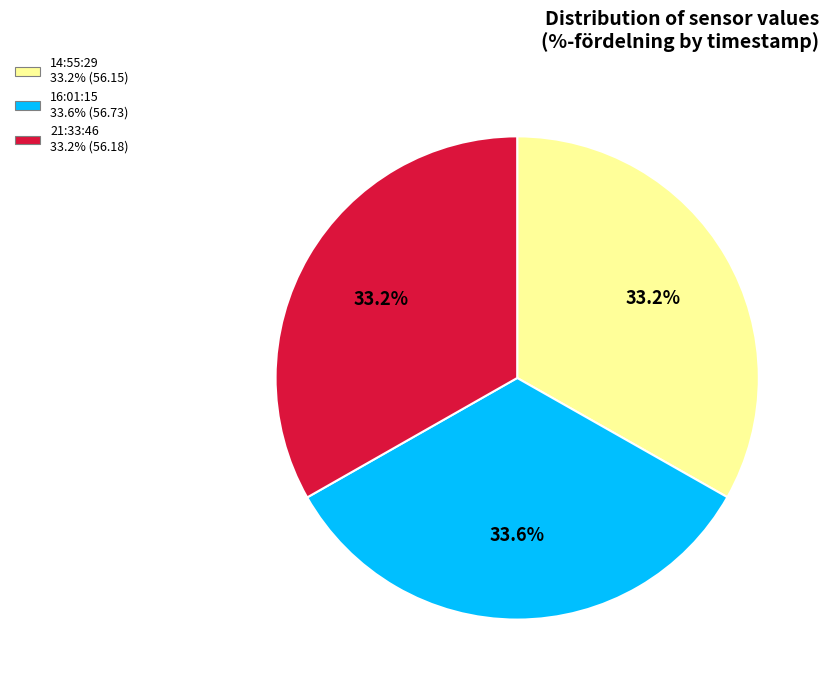

Does any single category account for the majority?

No